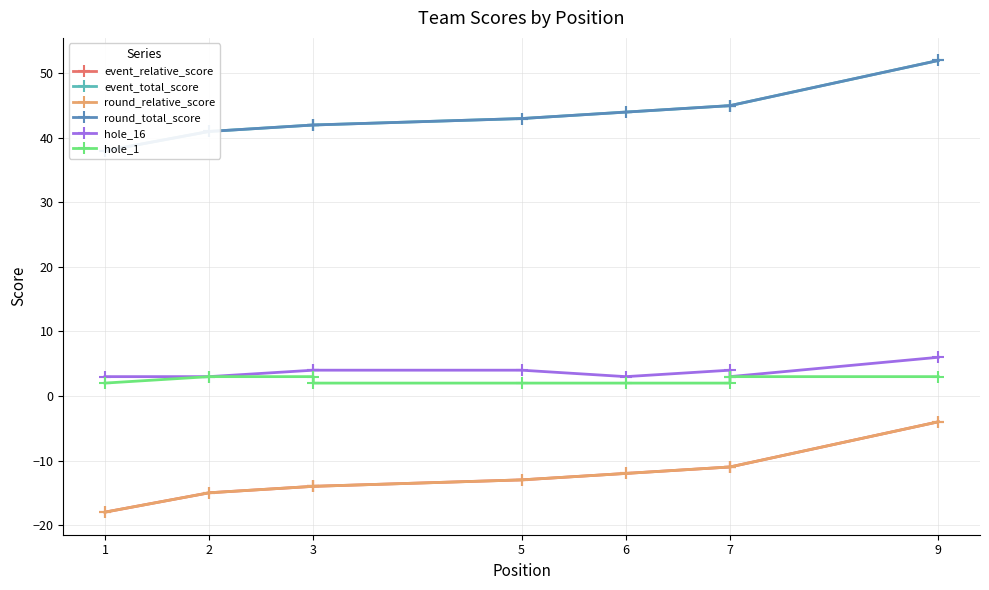

What is the label of the 8th point from the left?

7